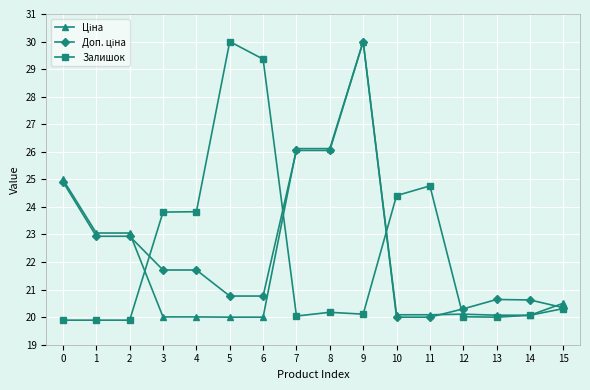

True or false: Залишок has a value of 8.8 at 0.

False